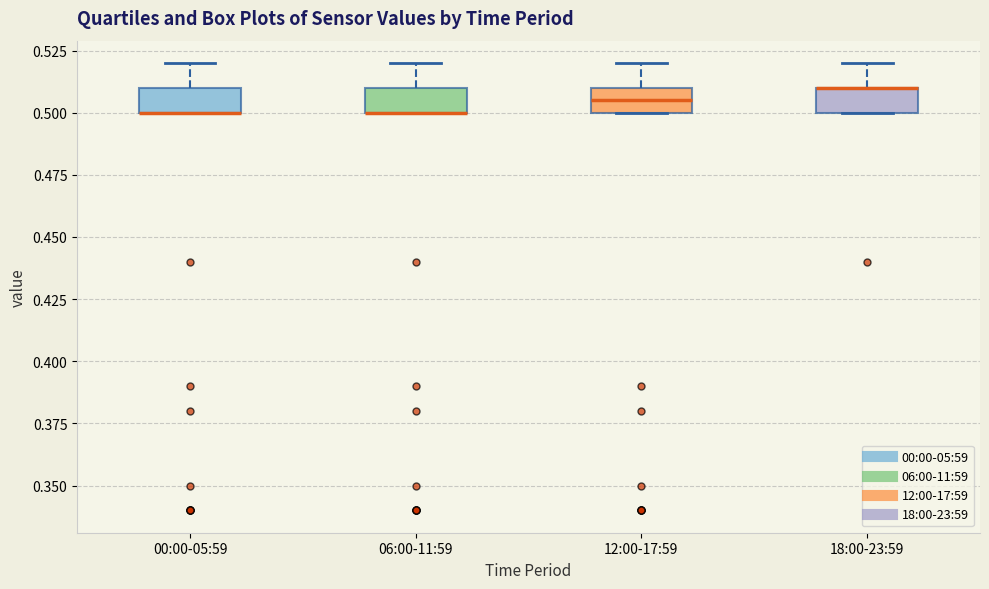

Where is the lower edge of the box for 00:00-05:59 on the y-axis? The values are not printed on the chart, so give them approximately, as read against the axis.

0.500